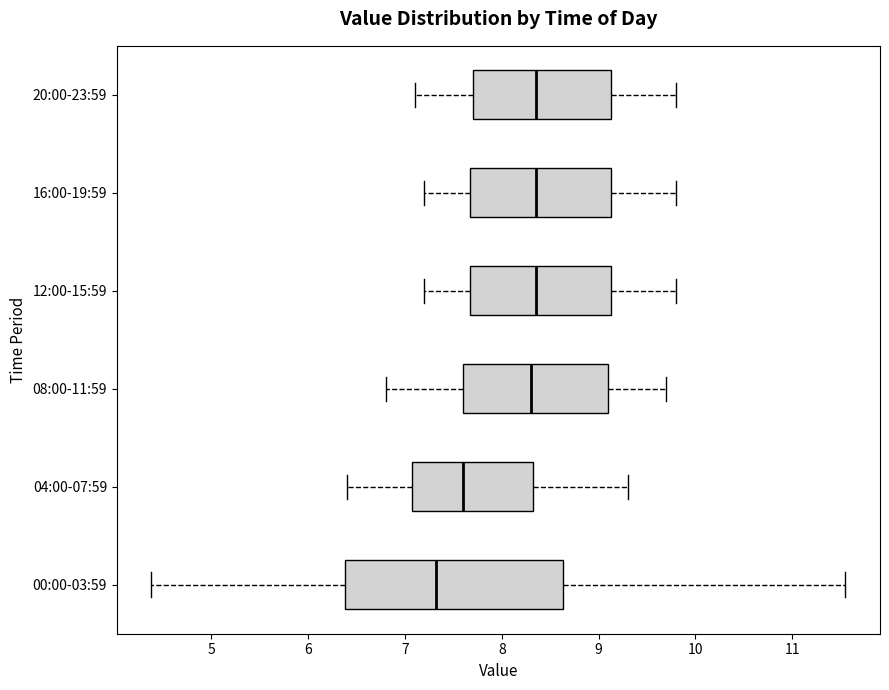

Reading bottom to top, transcribe this box plot: for each box, give where its median line is, the range the box spans, and where its two whiskers end, as read against the x-axis. The values are not printed on the chart, so give them approximately, as read against the axis.

00:00-03:59: median 7.3, box 6.4 to 8.6, whiskers 4.4 to 11.6
04:00-07:59: median 7.6, box 7.1 to 8.3, whiskers 6.4 to 9.3
08:00-11:59: median 8.3, box 7.6 to 9.1, whiskers 6.8 to 9.7
12:00-15:59: median 8.4, box 7.7 to 9.1, whiskers 7.2 to 9.8
16:00-19:59: median 8.4, box 7.7 to 9.1, whiskers 7.2 to 9.8
20:00-23:59: median 8.4, box 7.7 to 9.1, whiskers 7.1 to 9.8